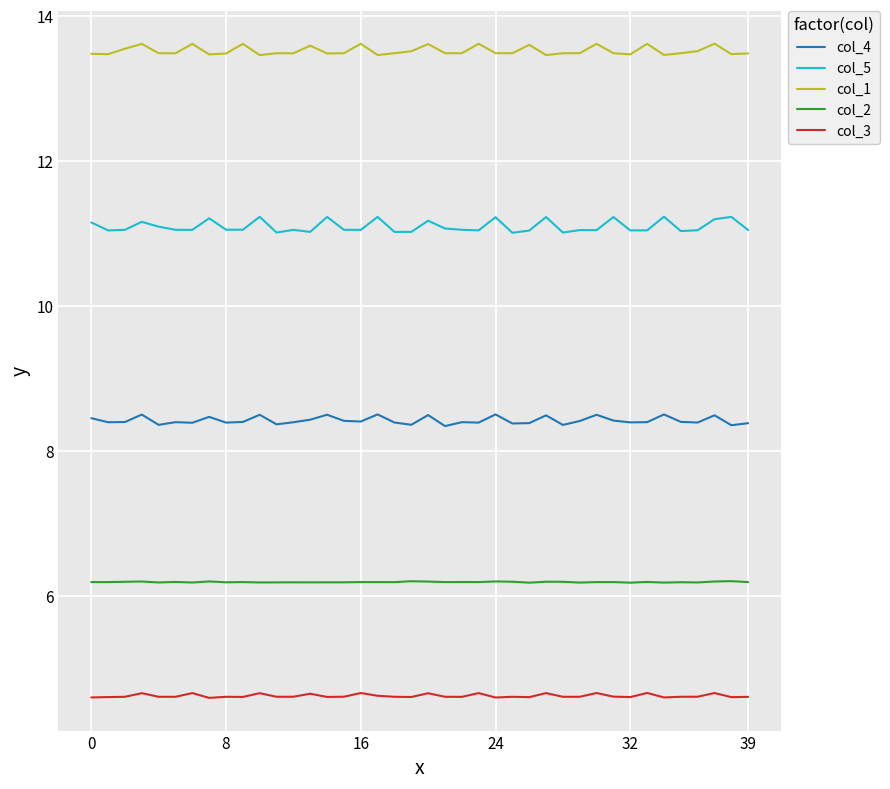

True or false: col_3 and col_4 cross at least once.

False